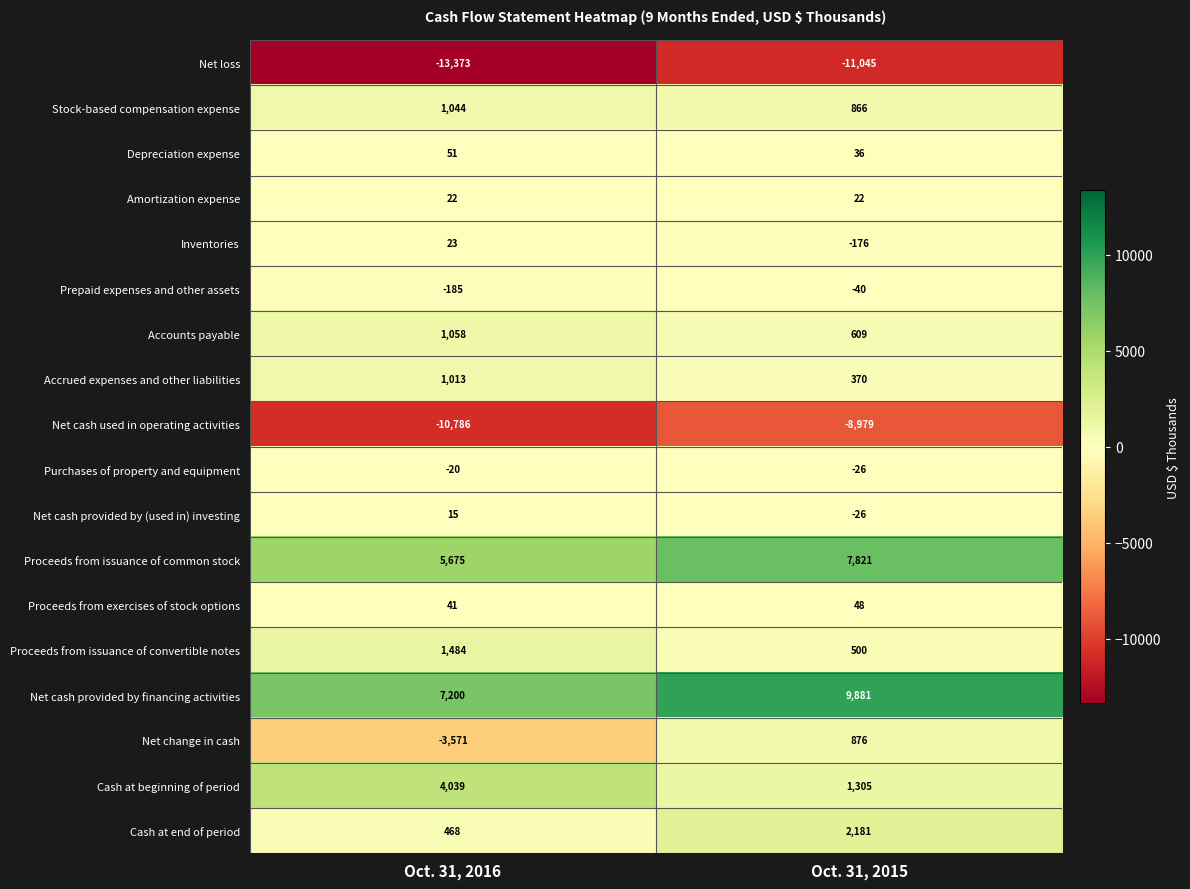

What is the total value across all series at Oct. 31, 2015?

4223